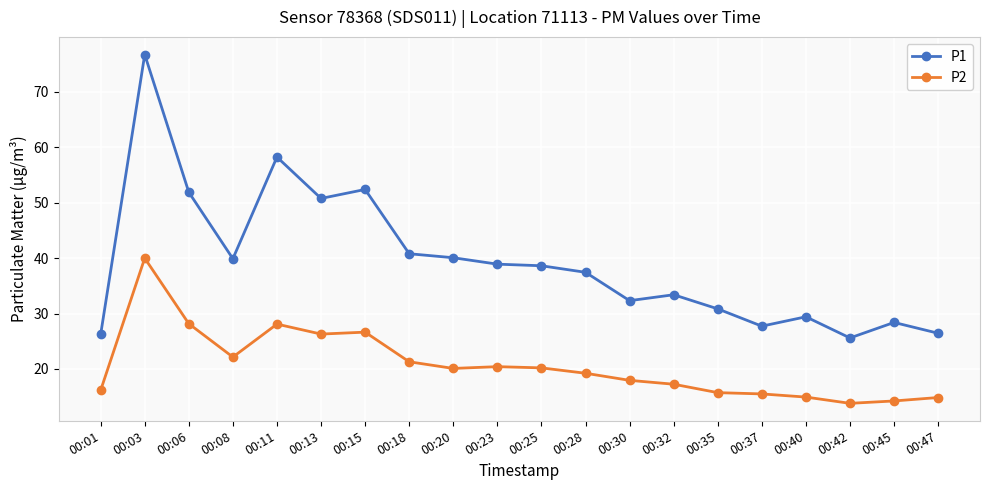

How many data points in P2 are above 20?

10